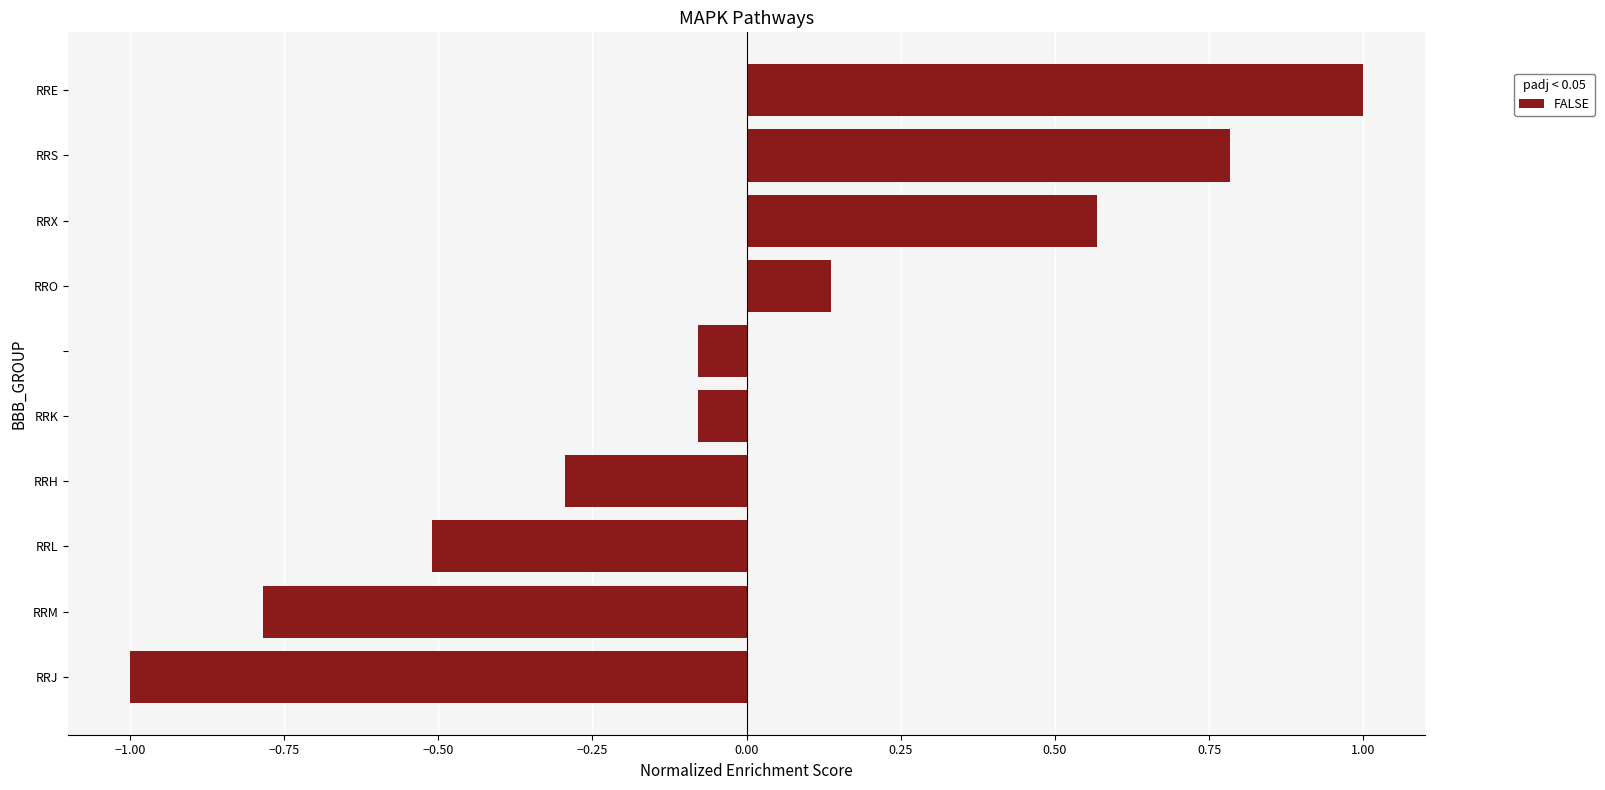

What is the greatest value displayed?

1.0